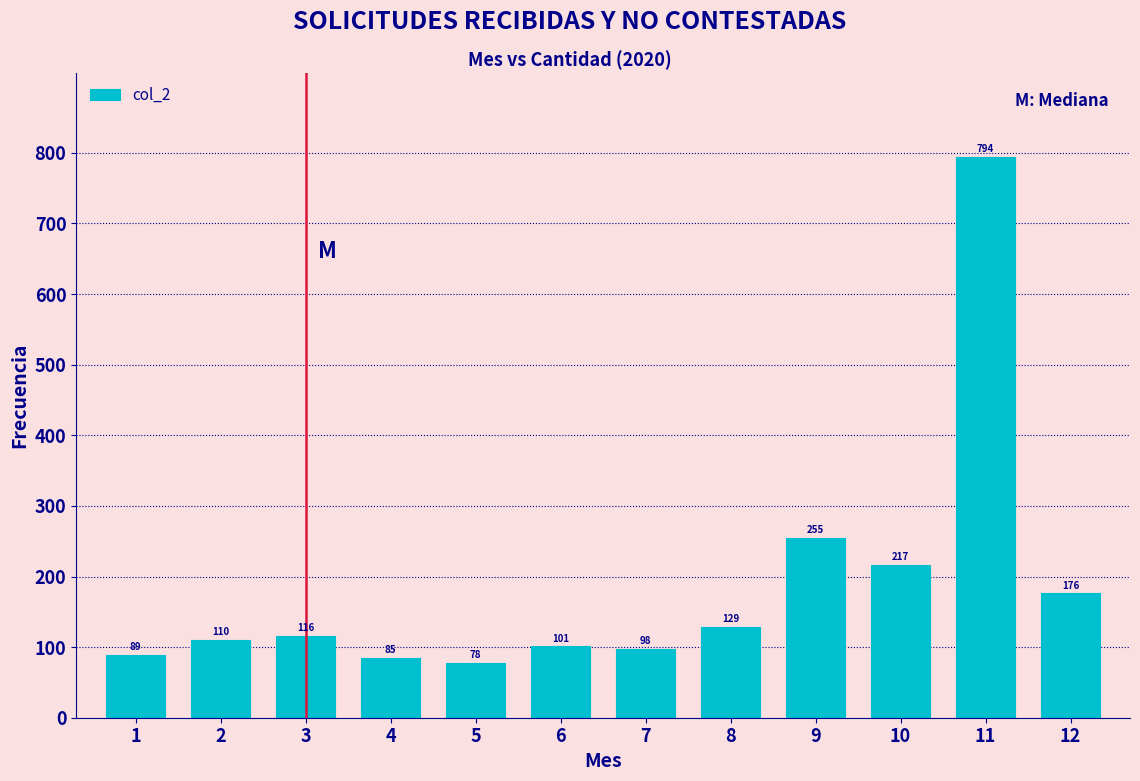

Reading right to left, extract all data points from this chart.

12=176	11=794	10=217	9=255	8=129	7=98	6=101	5=78	4=85	3=116	2=110	1=89